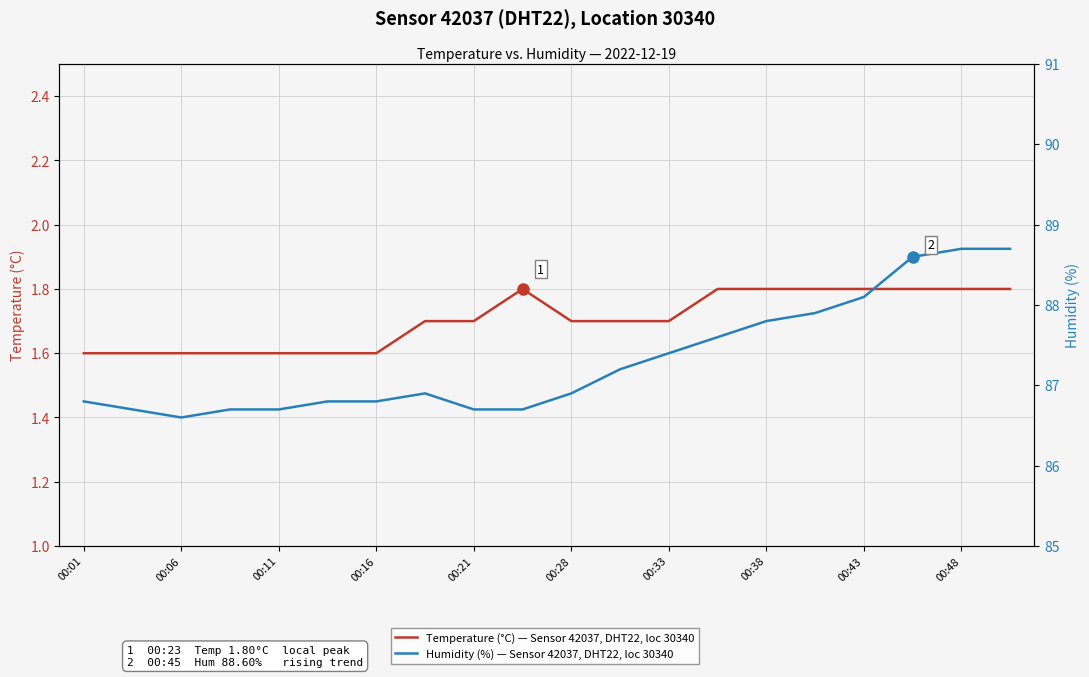

What is the difference between the maximum and minimum values in the Temperature (°C) — Sensor 42037, DHT22, loc 30340 series?

0.2